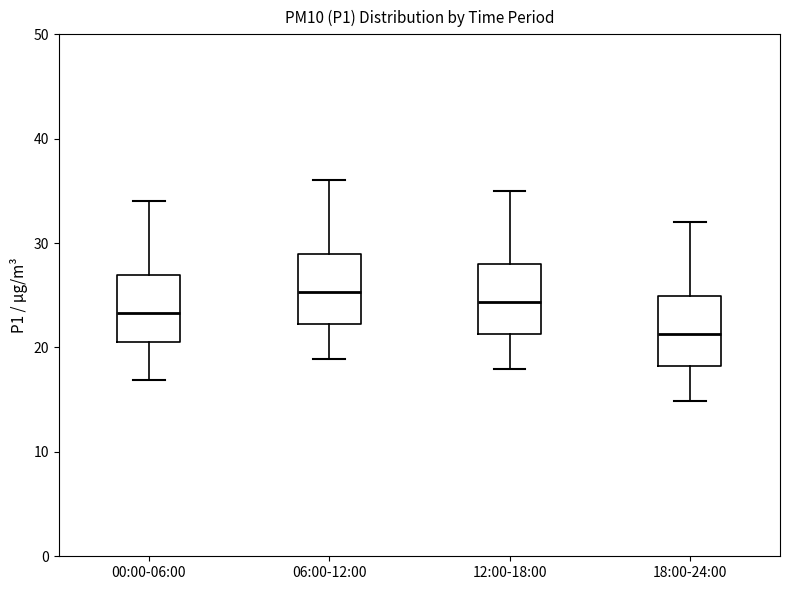

Which box has the lowest median line?

18:00-24:00